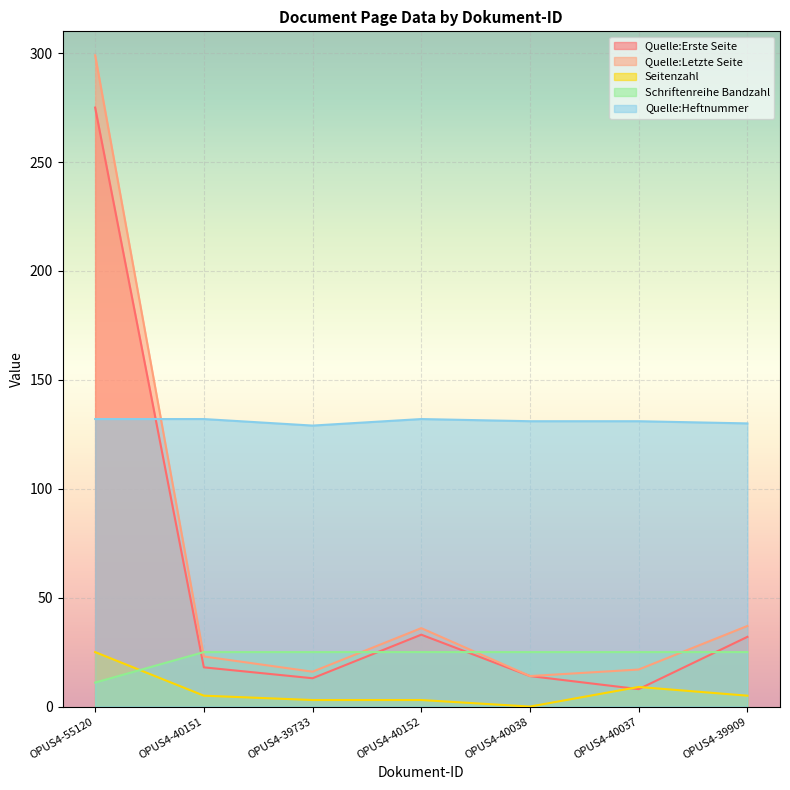

Where does the Quelle:Erste Seite series first go above 18?

OPUS4-55120